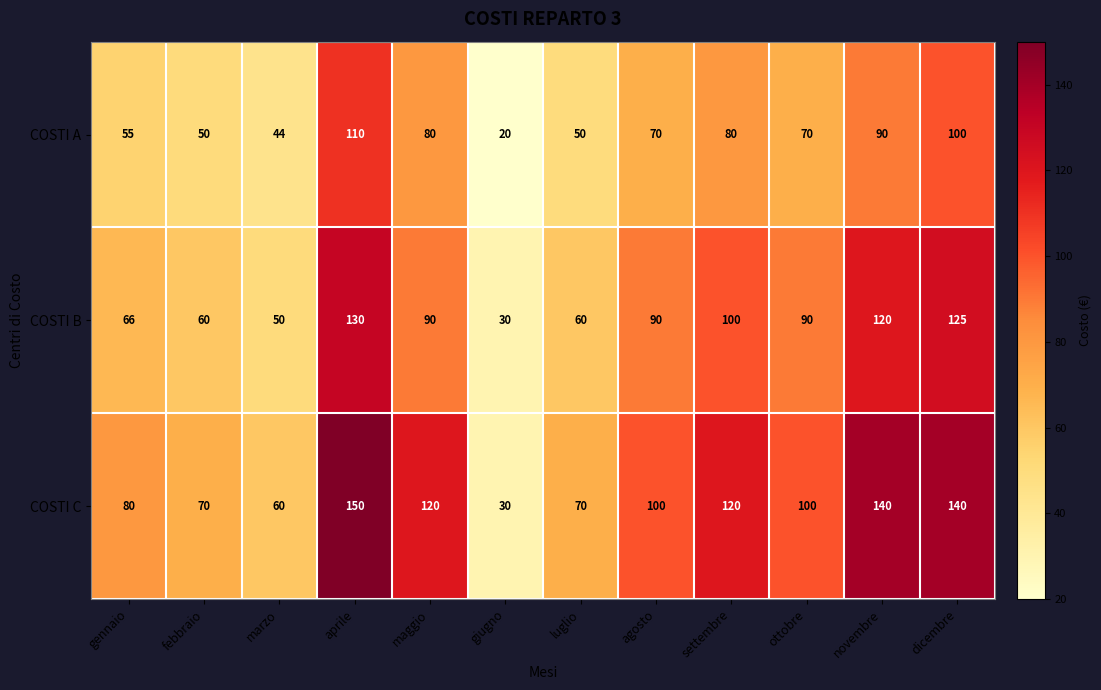

The COSTI B series shows 14 at febbraio. True or false?

False